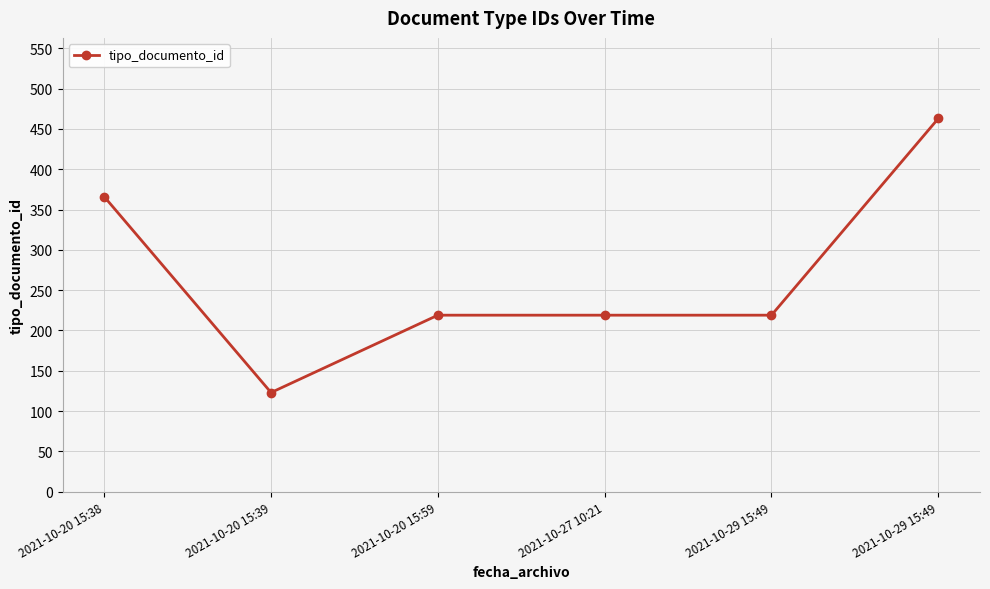

At which category does the data reach its first local valley?

2021-10-20 15:39